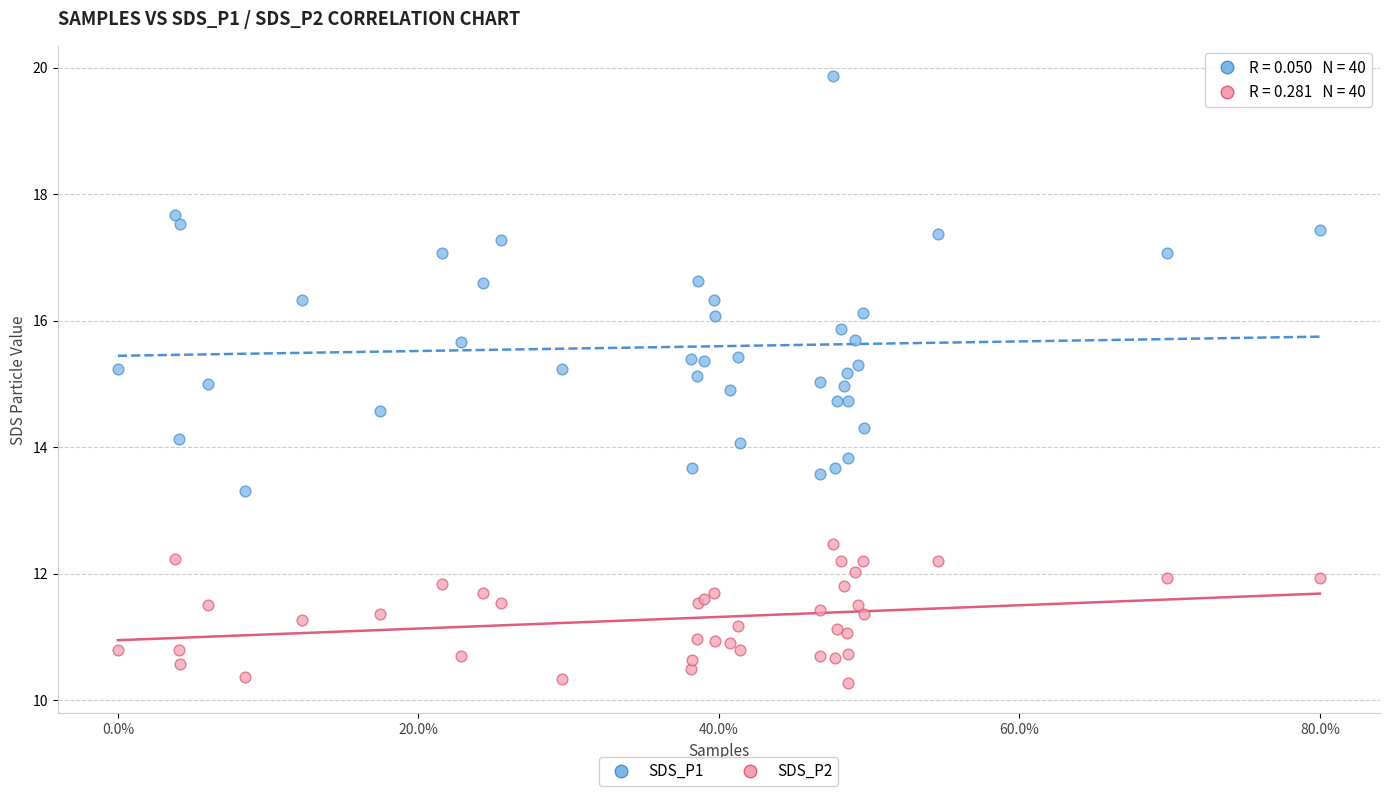

Which series reaches the minimum Y coordinate?

SDS_P2